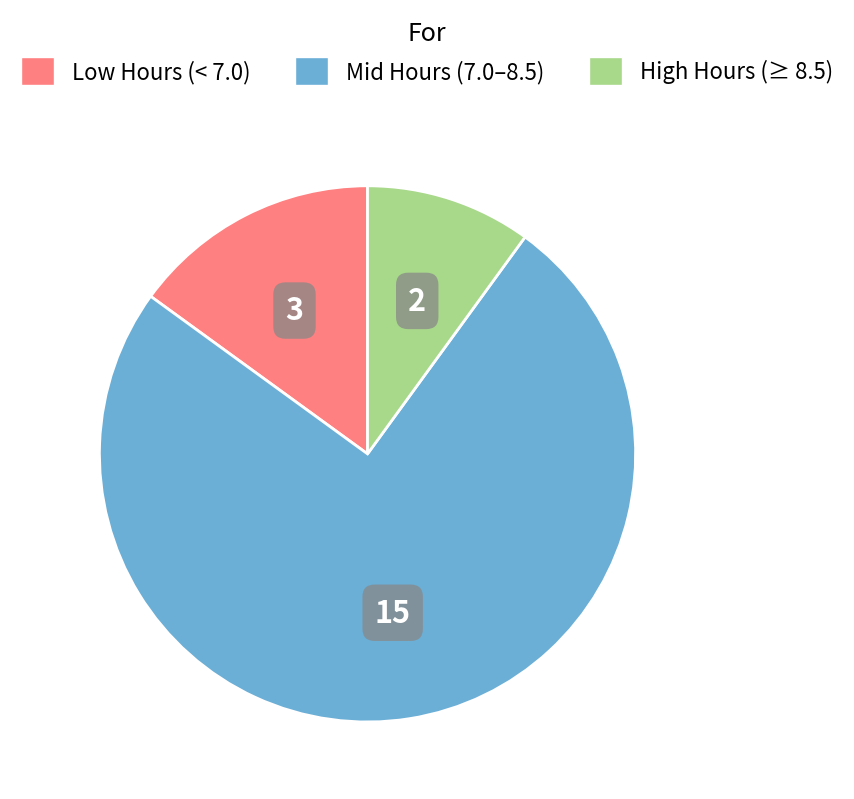

How many segments does this pie chart have?

3